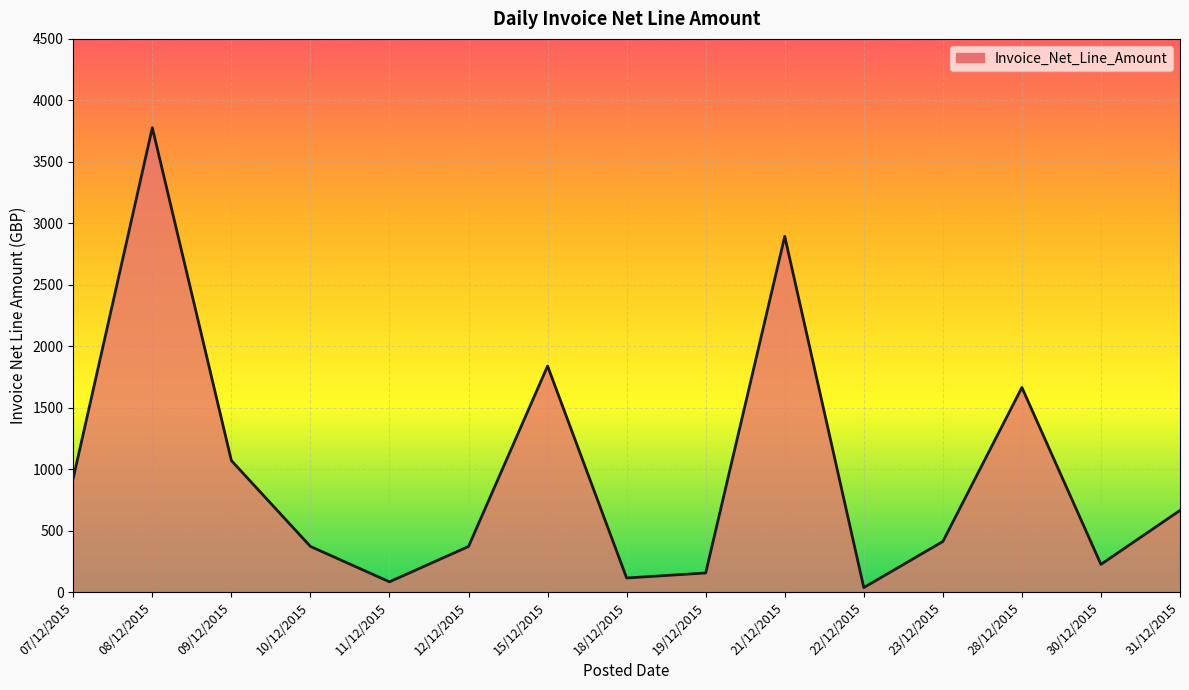

What is the difference between the values at 31/12/2015 and 12/12/2015?

293.2